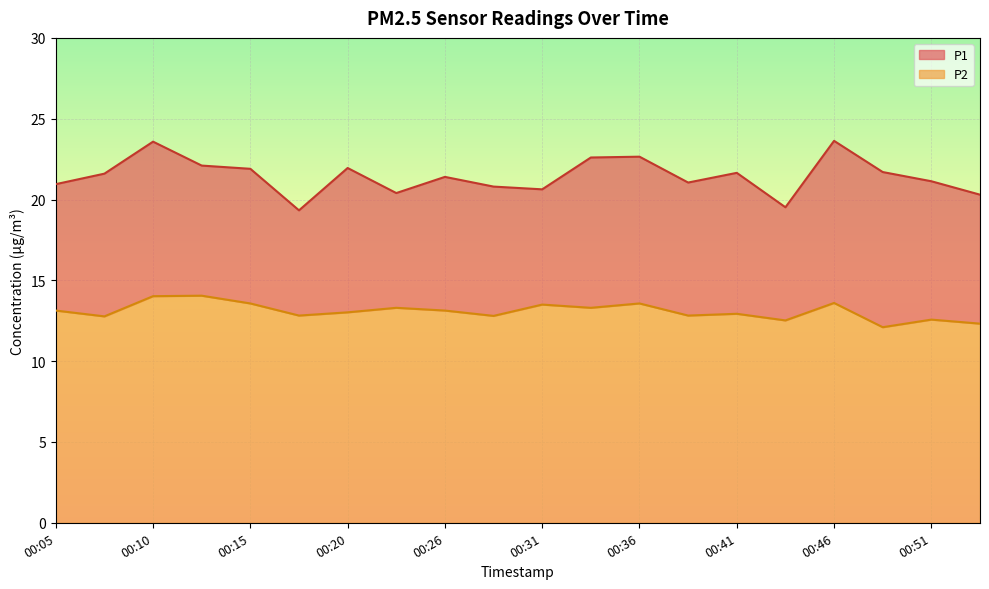

Which label corresponds to the largest value in the chart?

00:46